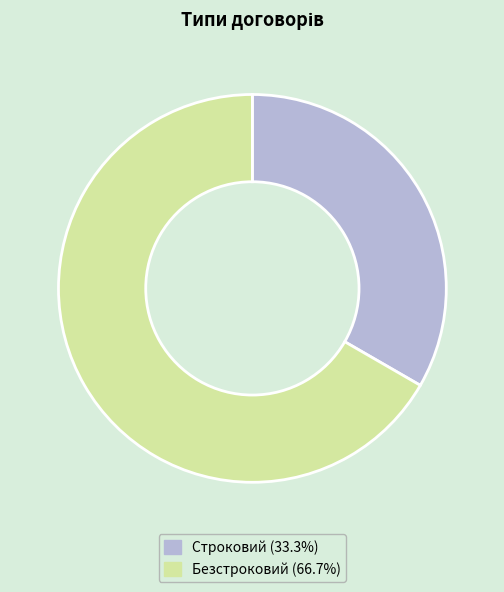

Between Строковий and Безстроковий, which is larger?

Безстроковий